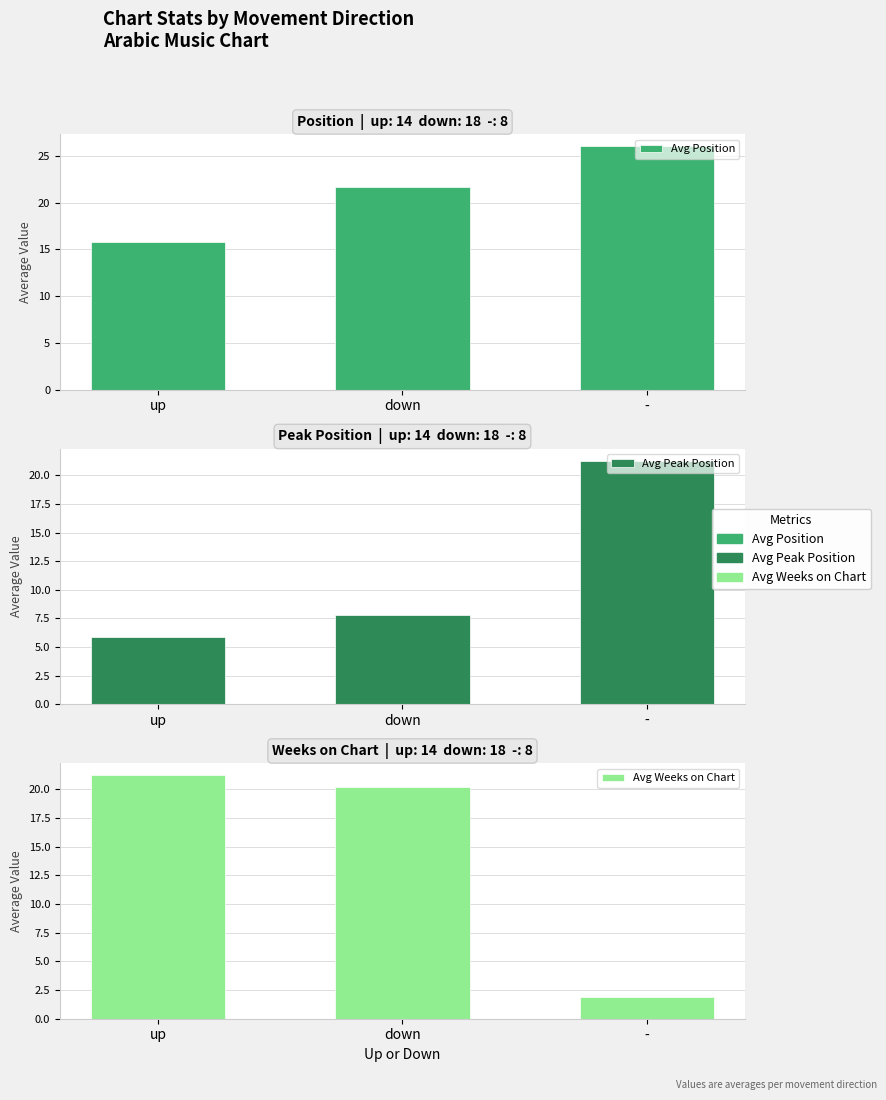

The value of Avg Weeks on Chart at - is 1.9. True or false?

True